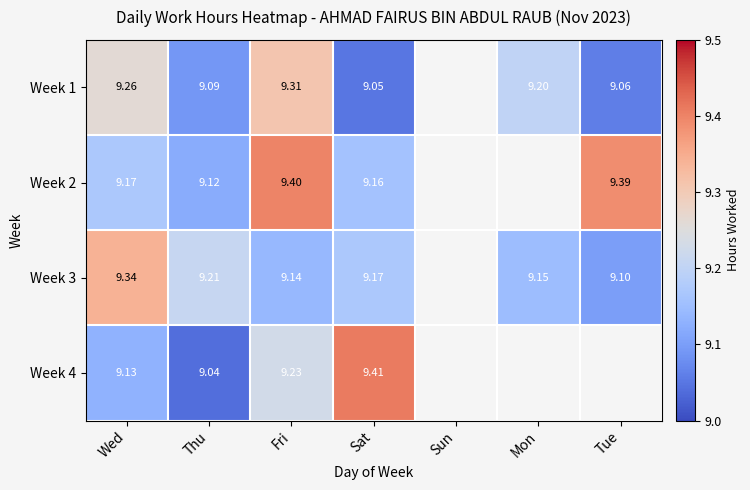

At which category does the chart reach its peak across all series?

Sat